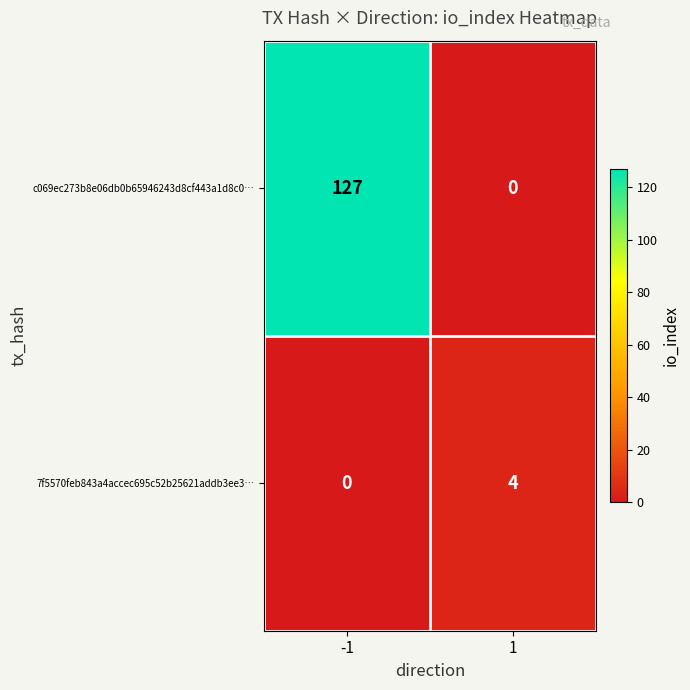

What is the average value of the c069ec273b8e06db0b65946243d8cf443a1d8c0… series?

64